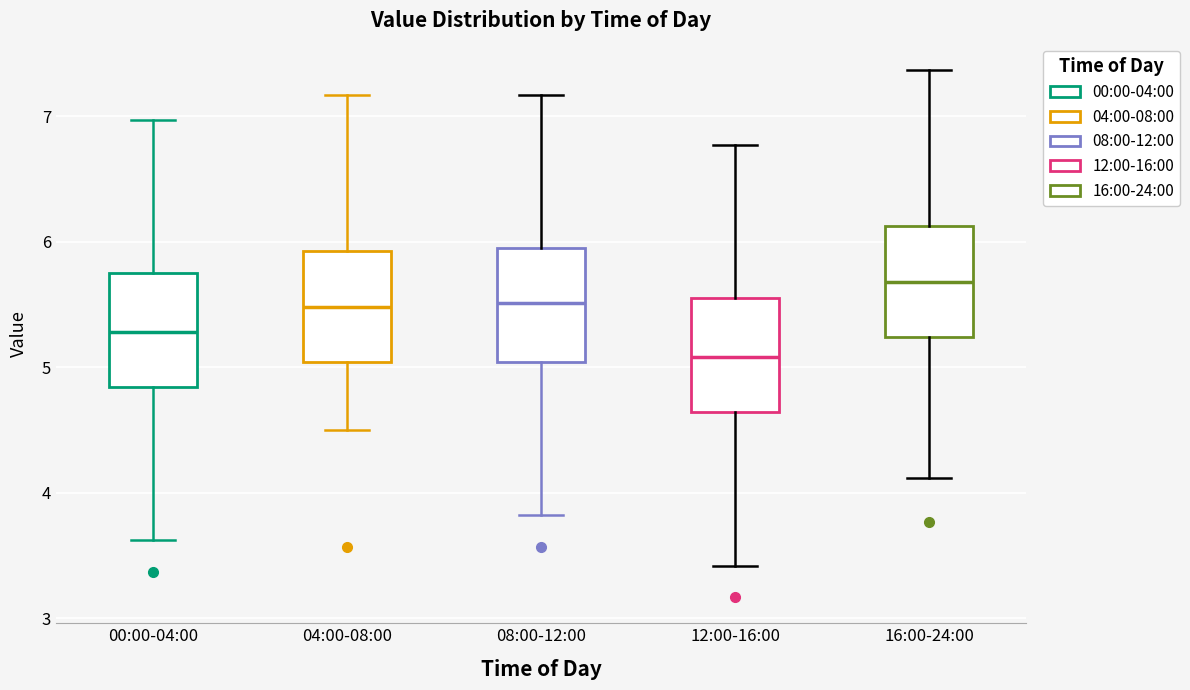

Reading left to right, transcribe this box plot: for each box, give where its median line is, the range the box spans, and where its two whiskers end, as read against the y-axis. The values are not printed on the chart, so give them approximately, as read against the axis.

00:00-04:00: median 5.3, box 4.8 to 5.8, whiskers 3.6 to 7.0
04:00-08:00: median 5.5, box 5.0 to 5.9, whiskers 4.5 to 7.2
08:00-12:00: median 5.5, box 5.0 to 6.0, whiskers 3.8 to 7.2
12:00-16:00: median 5.1, box 4.6 to 5.6, whiskers 3.4 to 6.8
16:00-24:00: median 5.7, box 5.2 to 6.1, whiskers 4.1 to 7.4